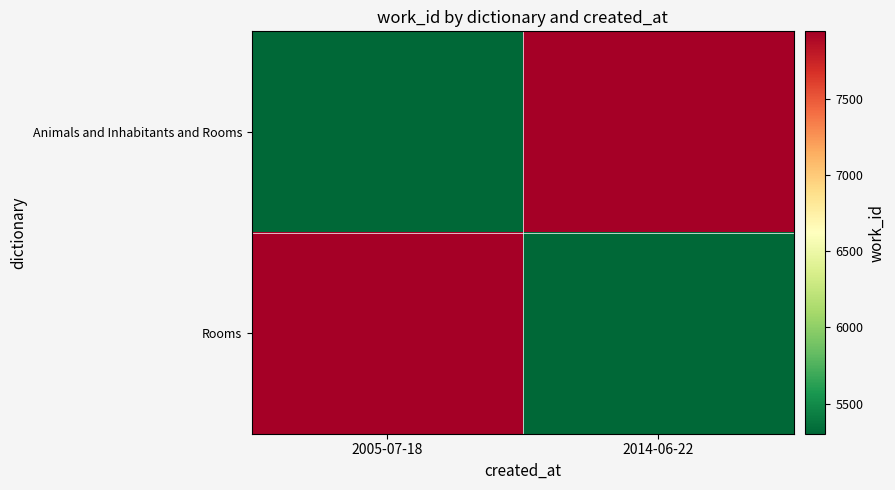

Rank the series at 2005-07-18 from lowest to highest value.

Animals and Inhabitants and Rooms, Rooms